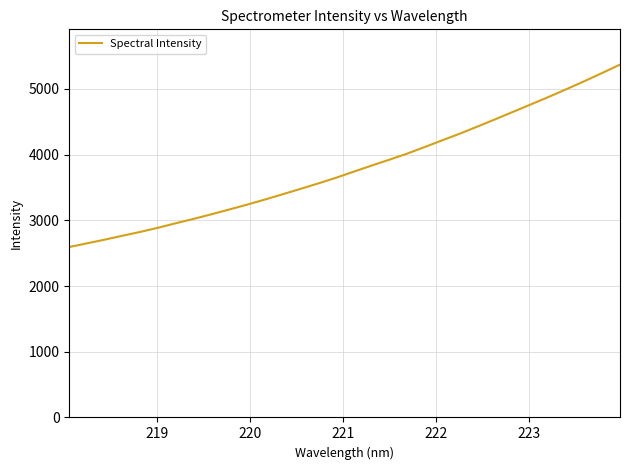

What is the maximum value shown in the chart?

5370.4